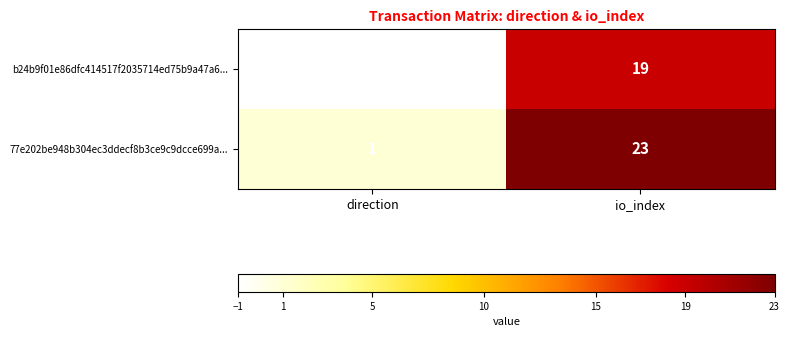

Between direction and io_index, which series saw the biggest shift?

77e202be948b304ec3ddecf8b3ce9c9dcce699a...